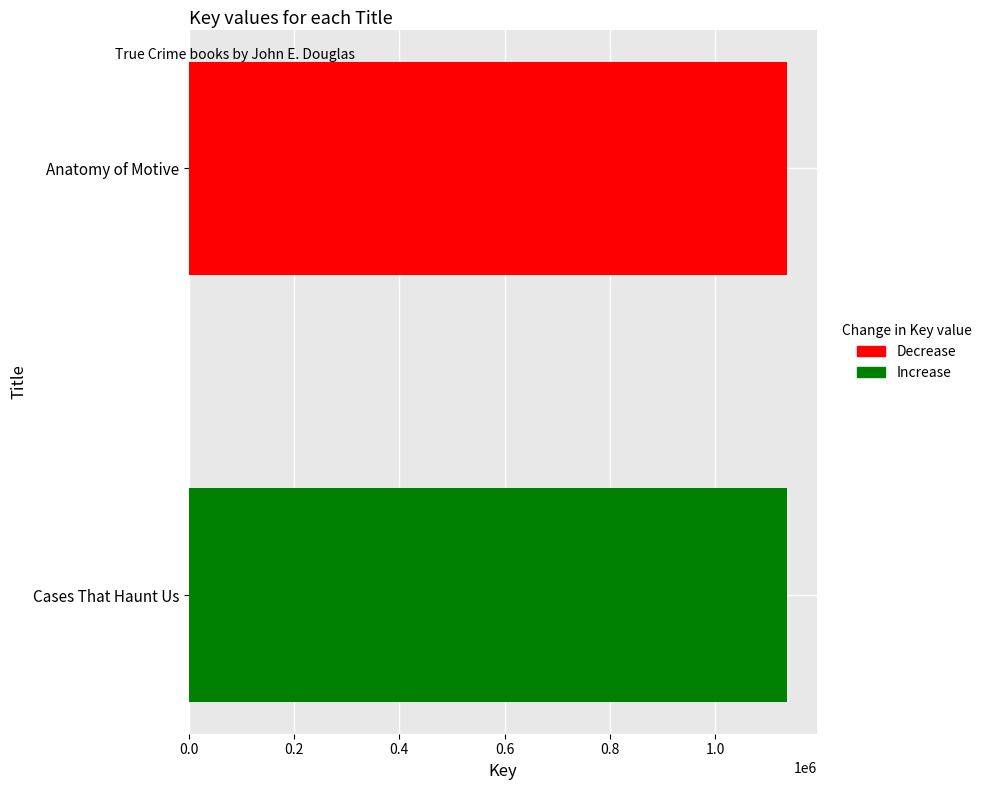

What is the difference between the values at Cases That Haunt Us and Anatomy of Motive?

9